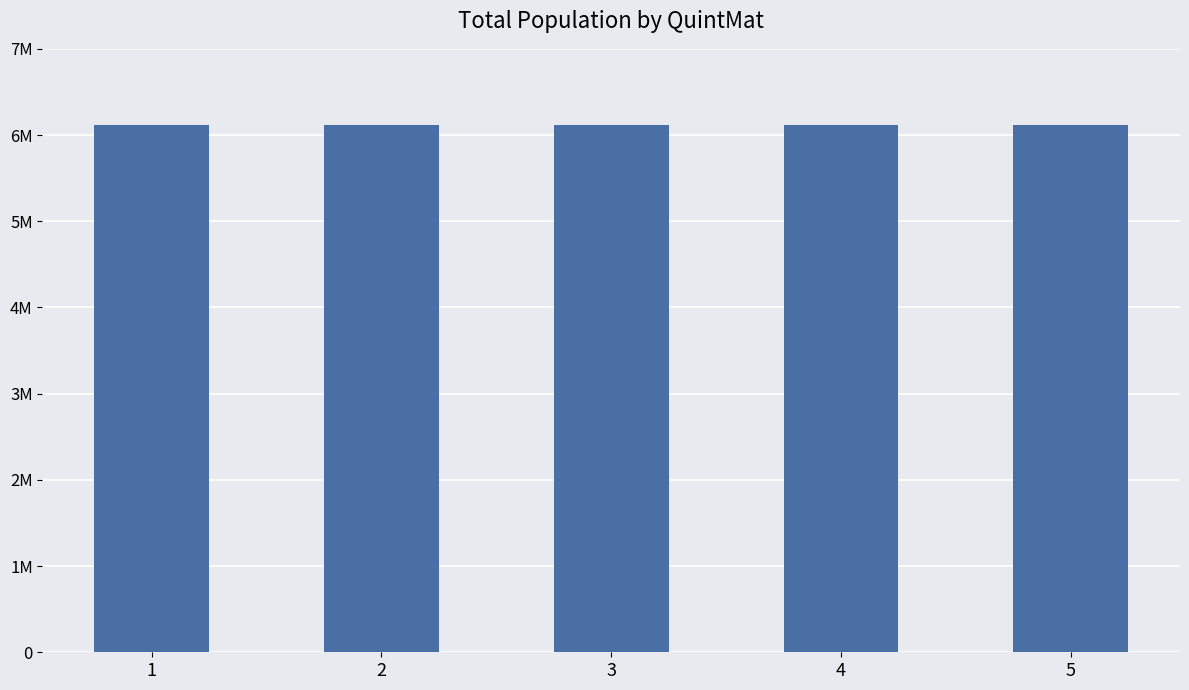

Does the chart contain any negative values?

No